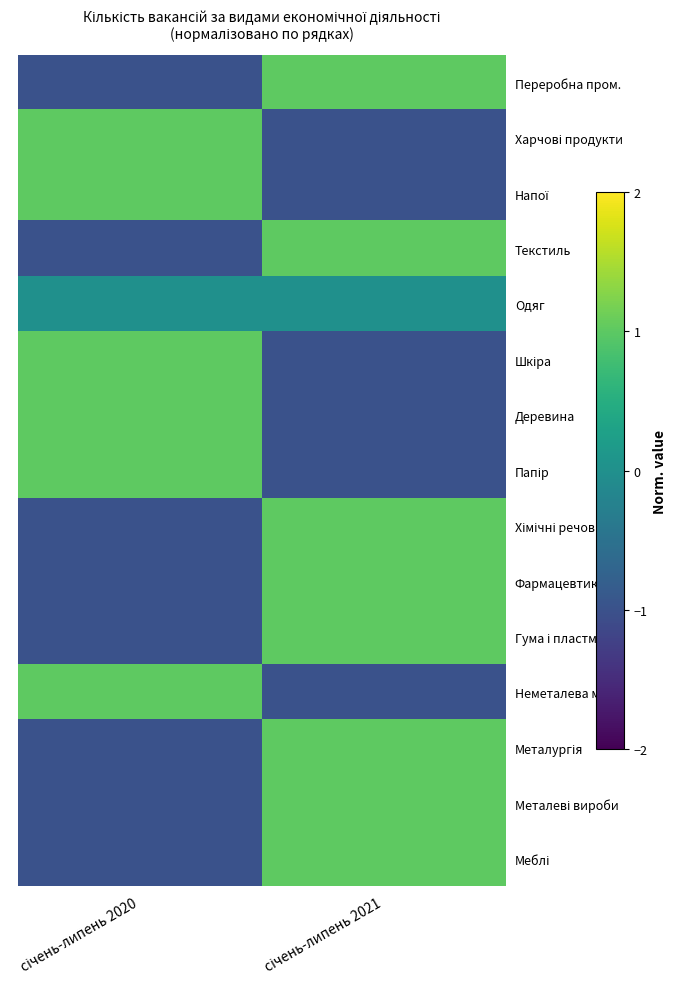

Which label corresponds to the largest value in the chart?

січень-липень 2021